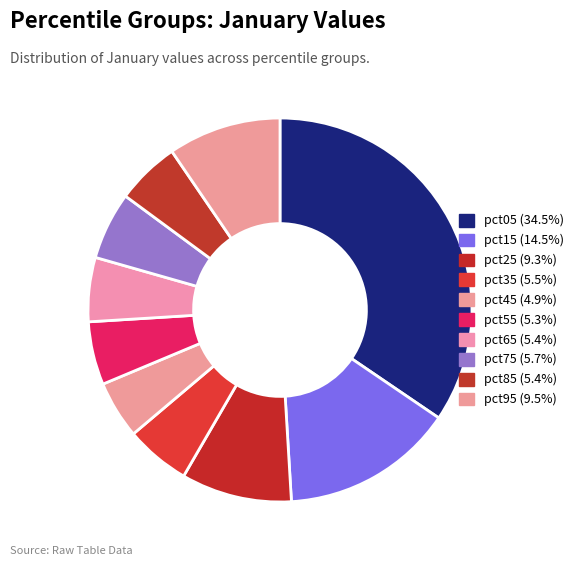

What is the smallest slice in the pie chart?

pct45